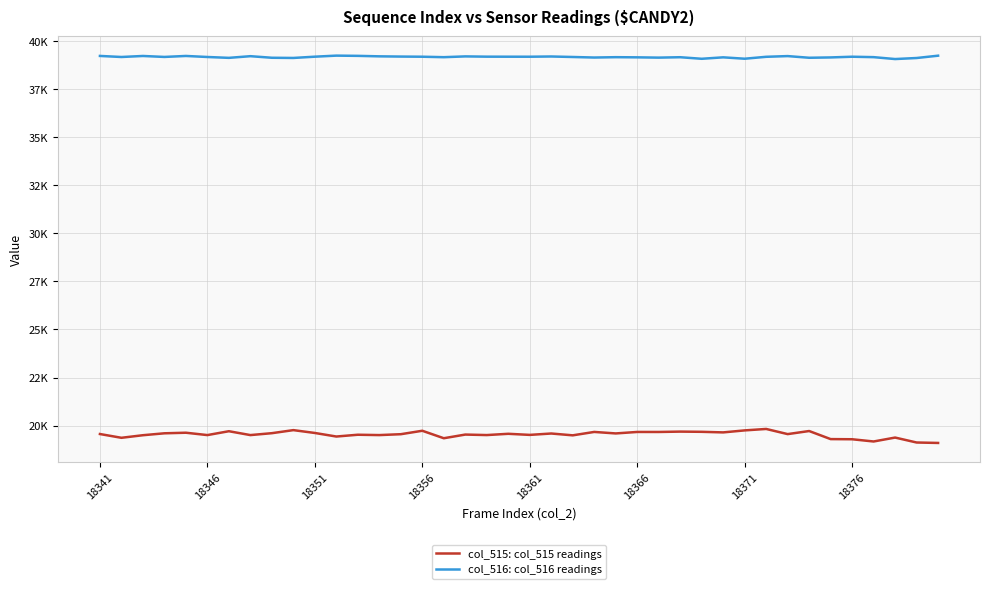

True or false: col_516: col_516 readings and col_515: col_515 readings cross at least once.

False